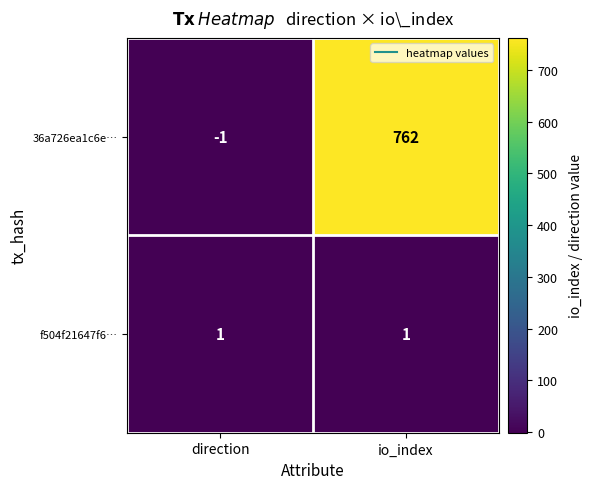

Is it true that f504f21647f6… equals 1 at direction?

True